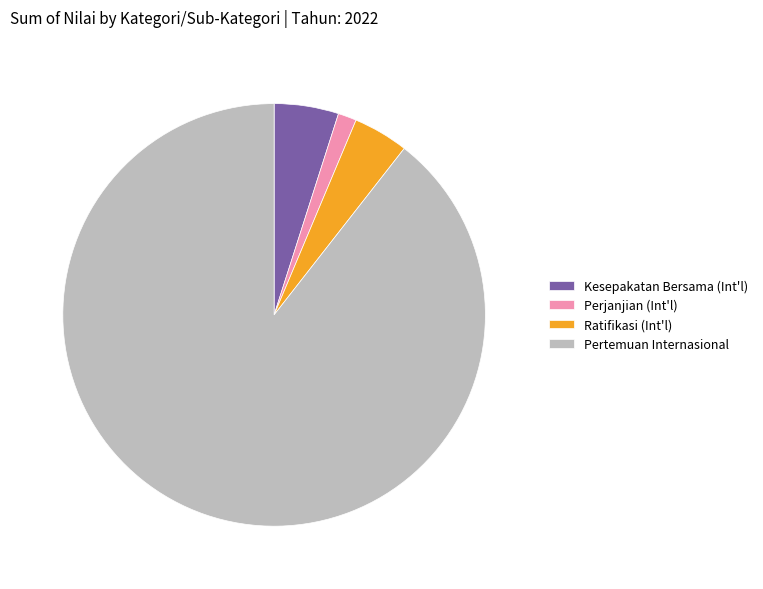

Which slice represents more than half of the pie?

Pertemuan Internasional